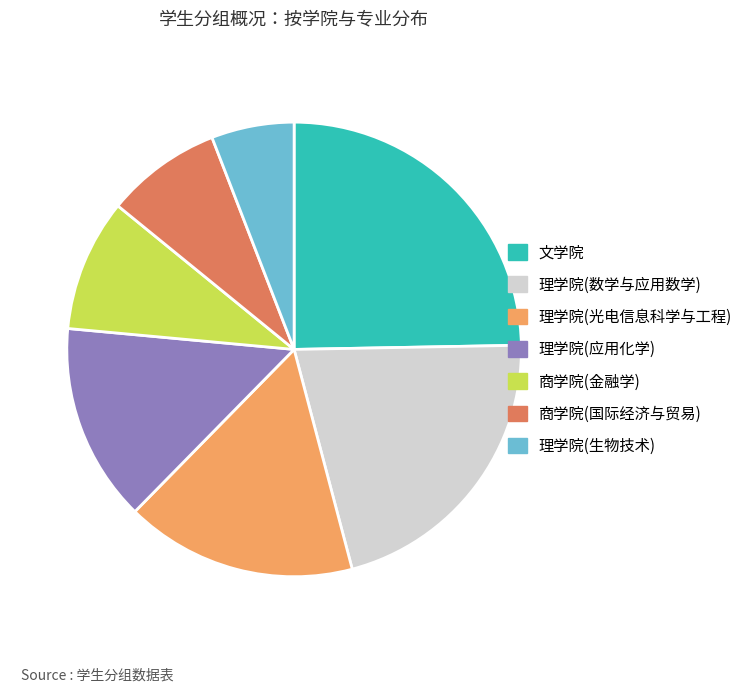

Is there a majority slice in this chart?

No